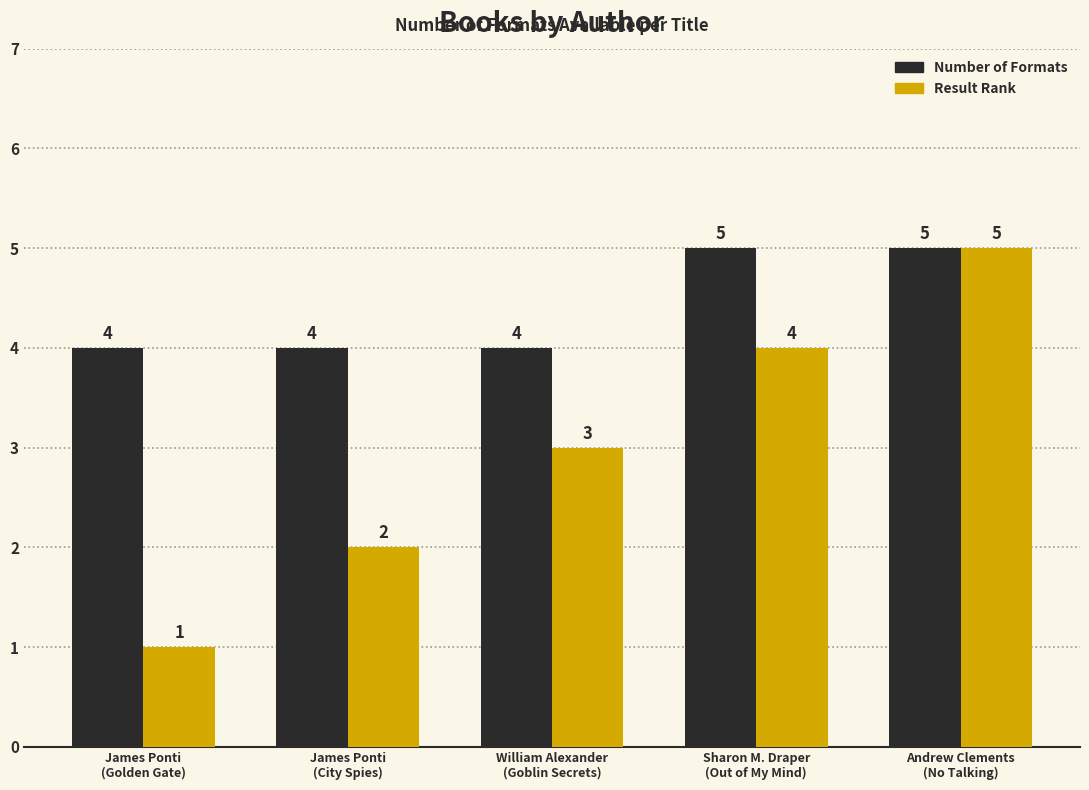

What are all the series names shown in the legend?

Number of Formats, Result Rank